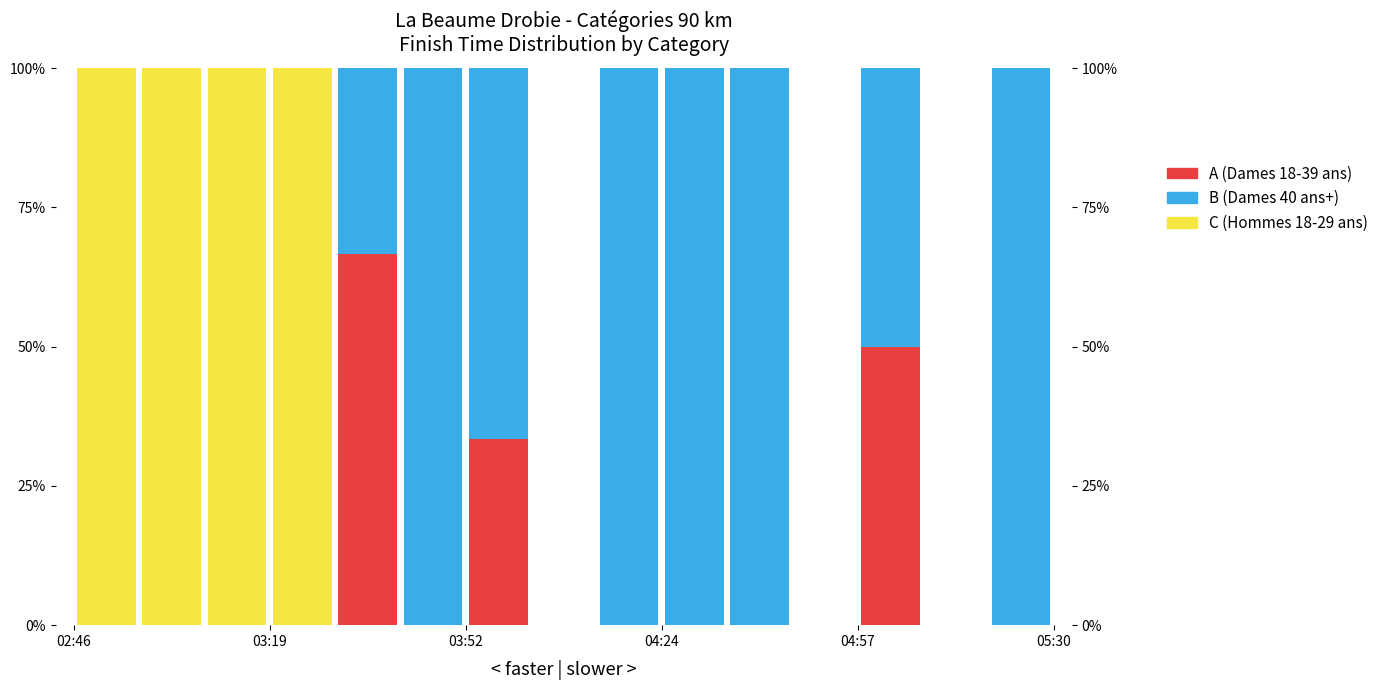

Is the value of B (Dames 40 ans+) at 6 greater than the value of C (Hommes 18-29 ans) at 05:30?

Yes